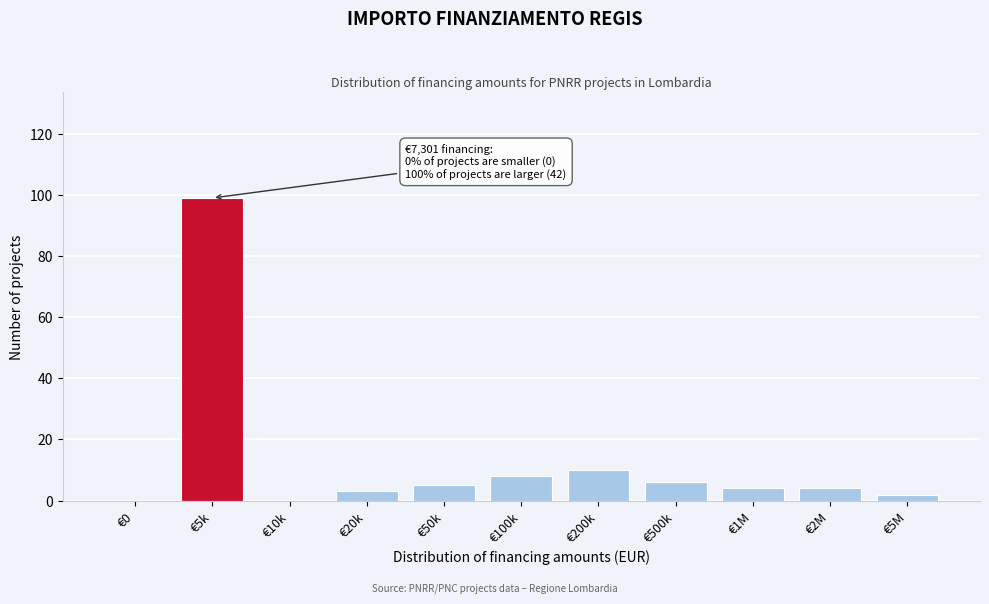

Reading left to right, transcribe all the data shown in this chart.

€0=0	€5k=99	€10k=0	€20k=3	€50k=5	€100k=8	€200k=10	€500k=6	€1M=4	€2M=4	€5M=2